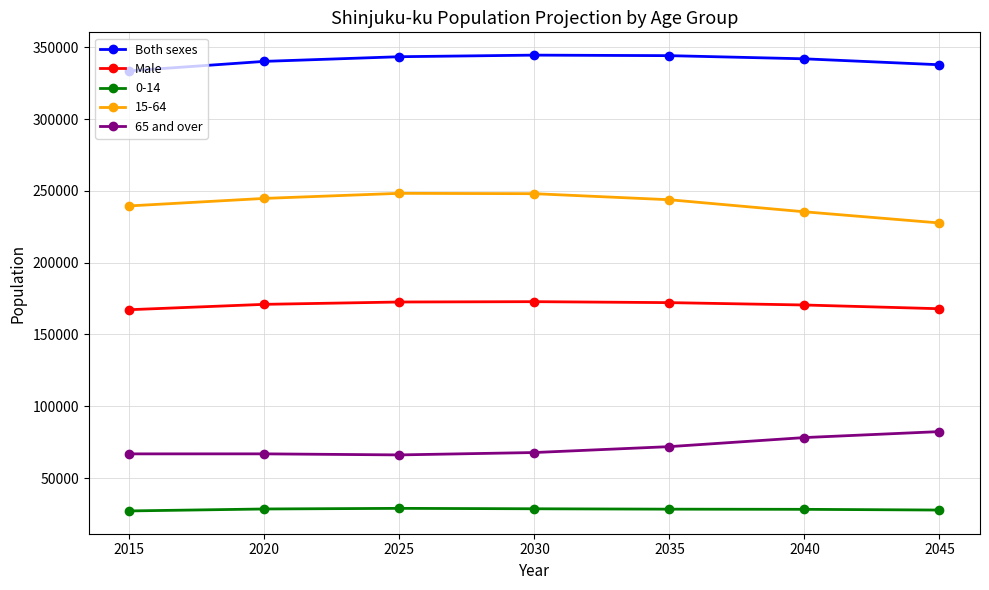

List the series in order of their peak value, lowest first.

0-14, 65 and over, Male, 15-64, Both sexes